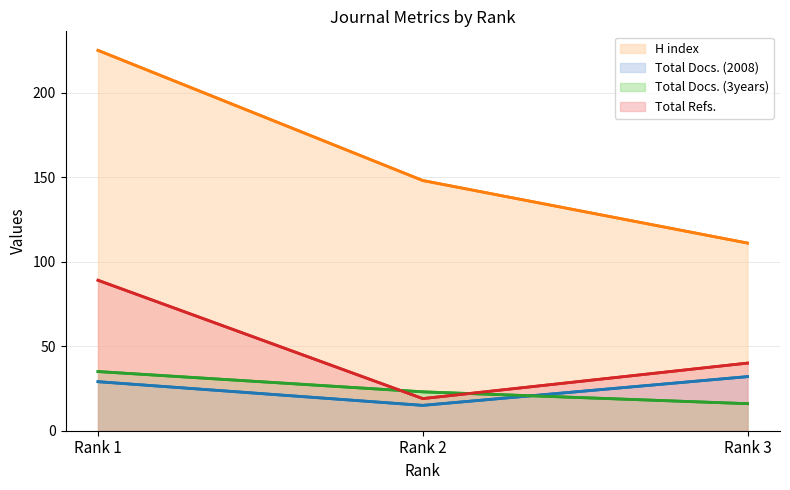

Reading left to right, extract all data points from this chart.

H index (line): Rank 1=225	Rank 2=148	Rank 3=111
Total Docs. (2008) (line): Rank 1=29	Rank 2=15	Rank 3=32
Total Docs. (3years) (line): Rank 1=35	Rank 2=23	Rank 3=16
Total Refs. (line): Rank 1=89	Rank 2=19	Rank 3=40